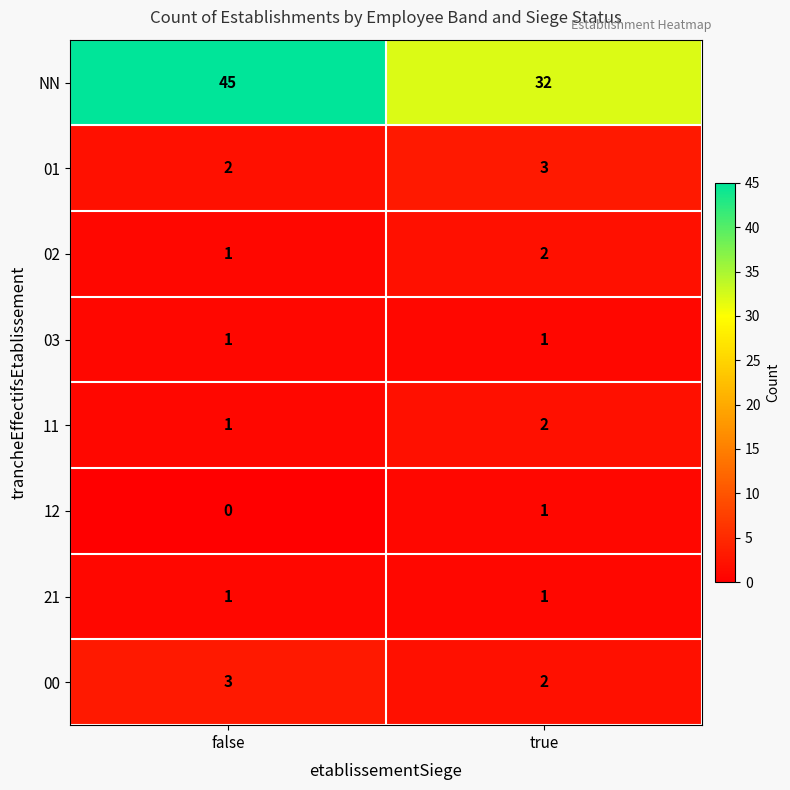

Is it true that 03 equals 1 at false?

True